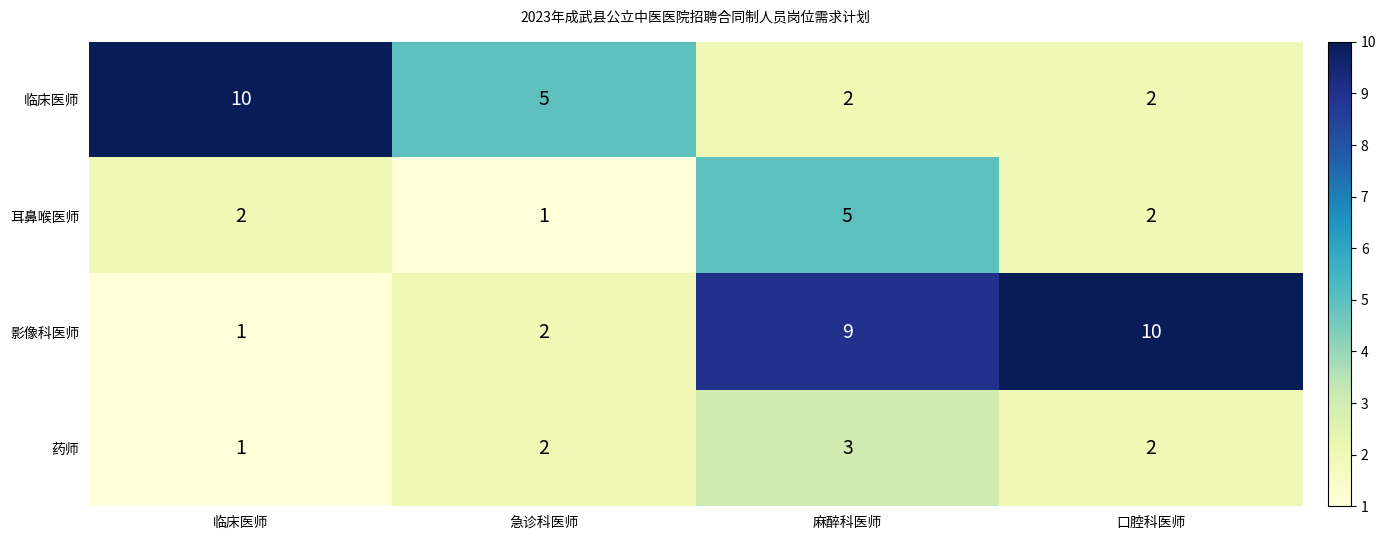

What is the average value of the 影像科医师 series?

6